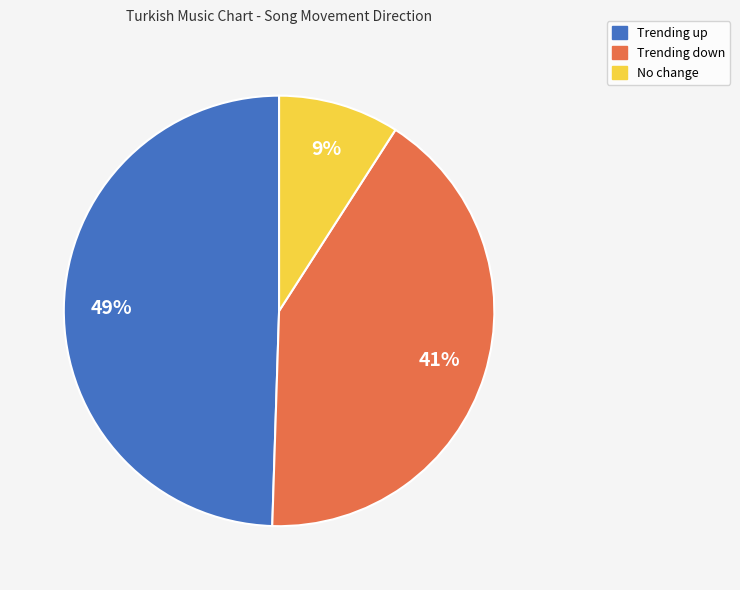

Which has a higher value, Trending down or Trending up?

Trending up